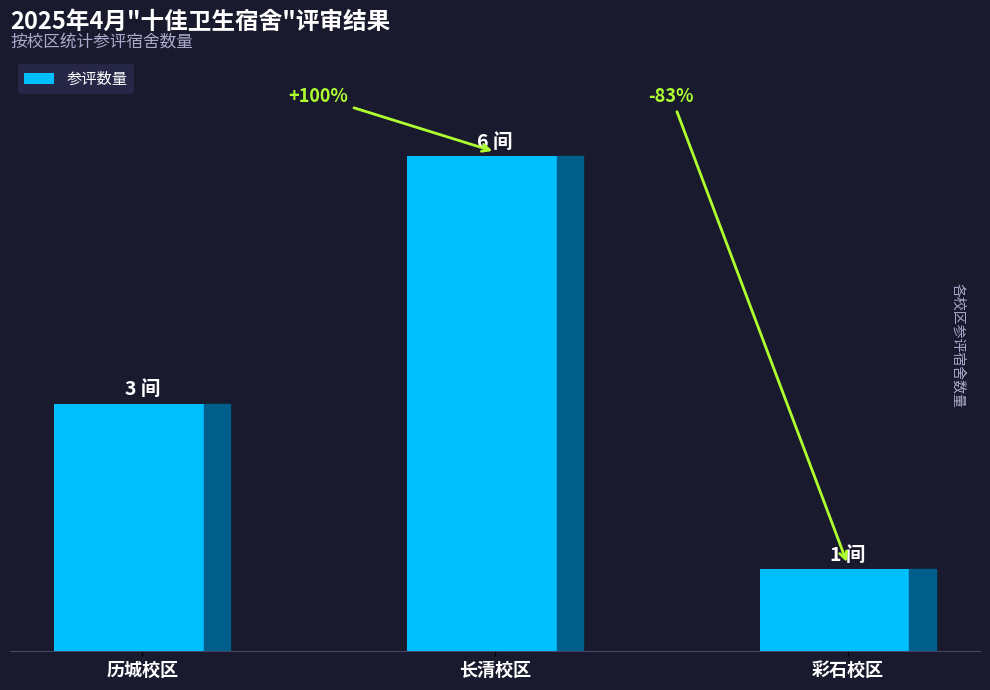

Are the bars horizontal?

No